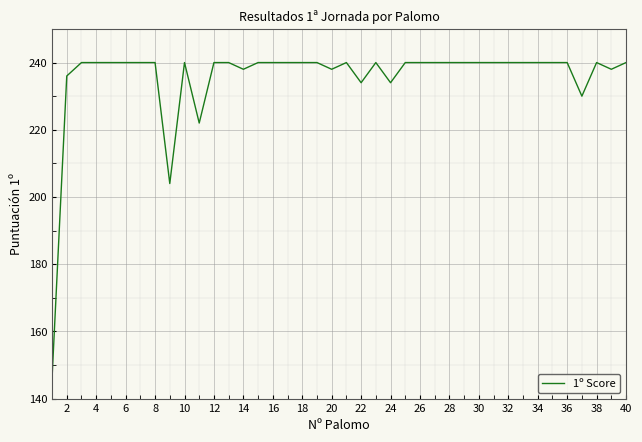

What is the minimum value shown in the chart?

146